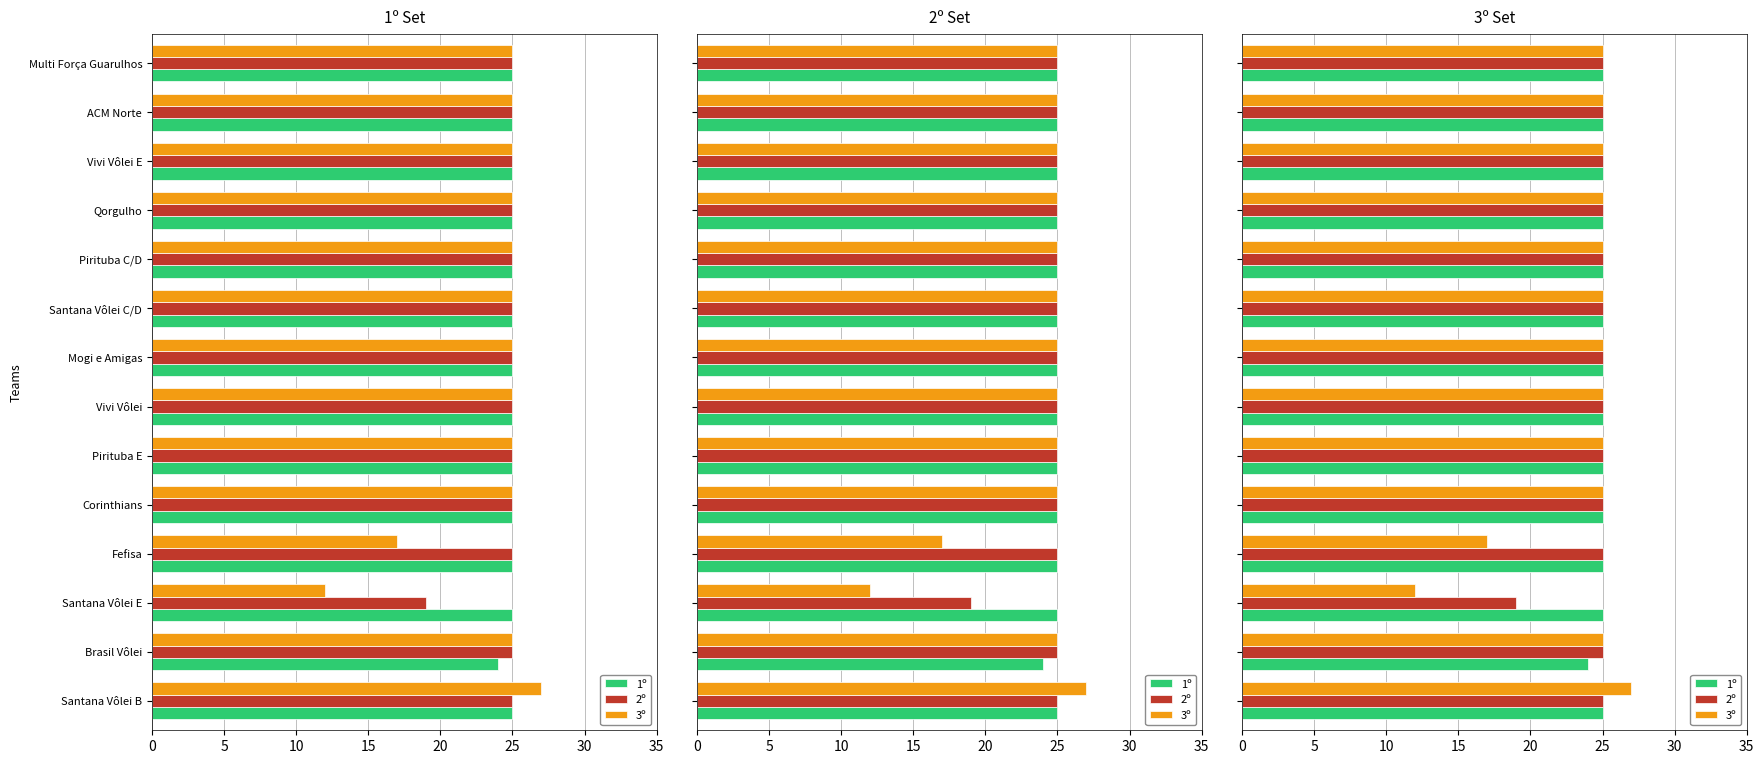

What is the maximum value shown in the chart?

27